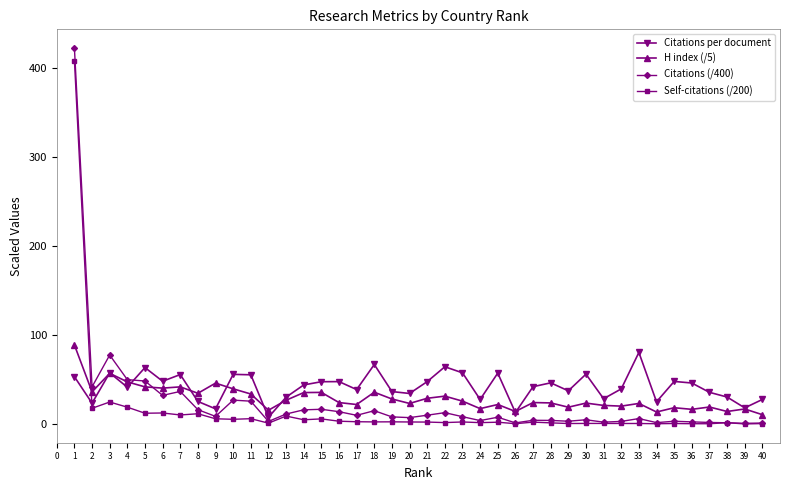

At which category does Citations per document reach its first local peak?

3